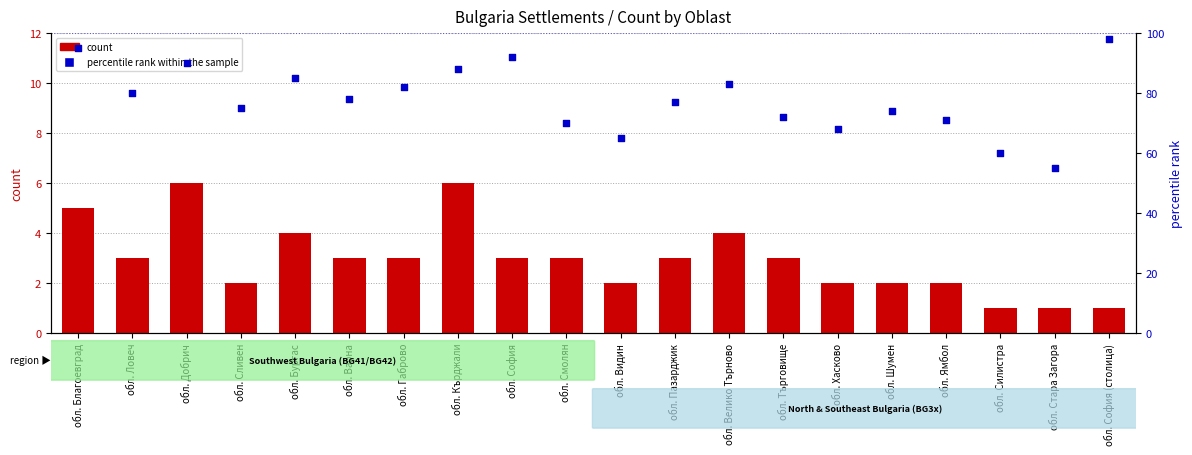

At how many categories does at least one series exceed 47?

20